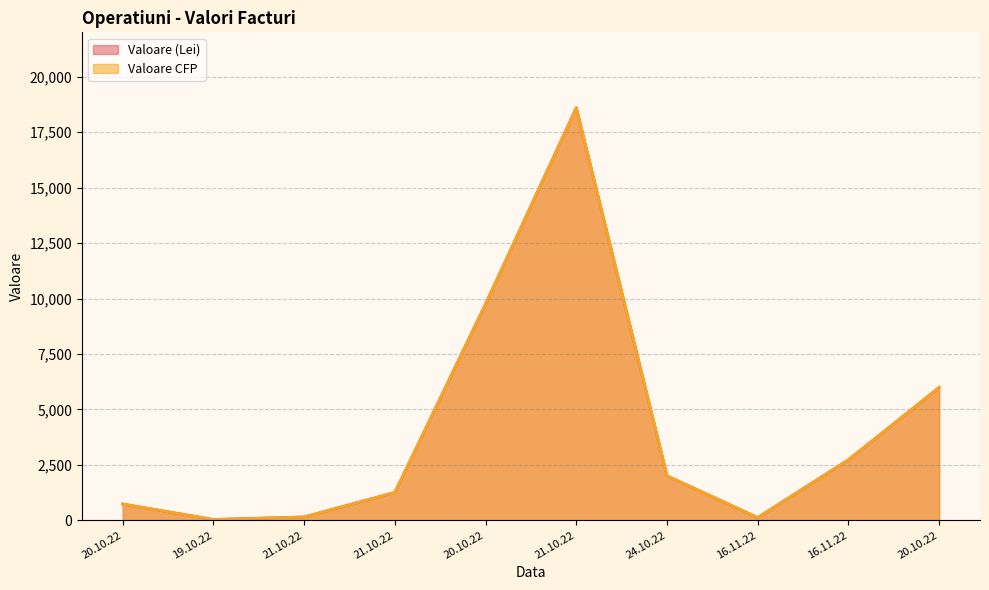

At 21.10.22, list the series in order from largest to smallest.

Valoare (Lei), Valoare CFP